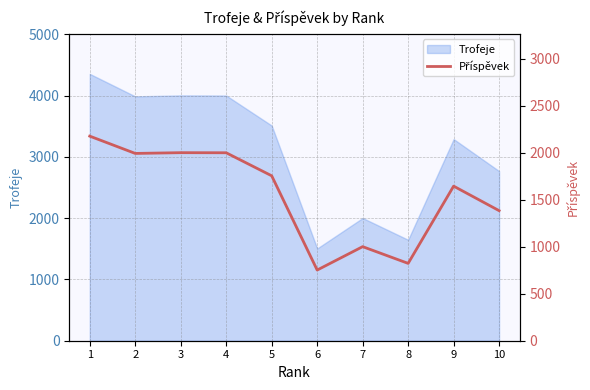

What is the average value?

1553